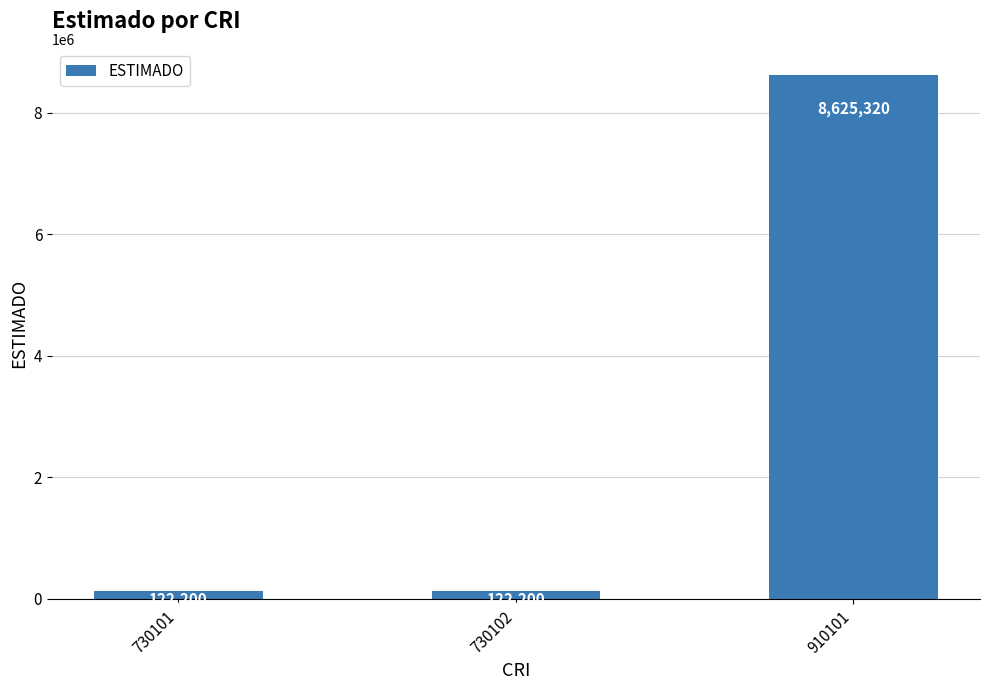

What is the sum of all values?

8869720.0